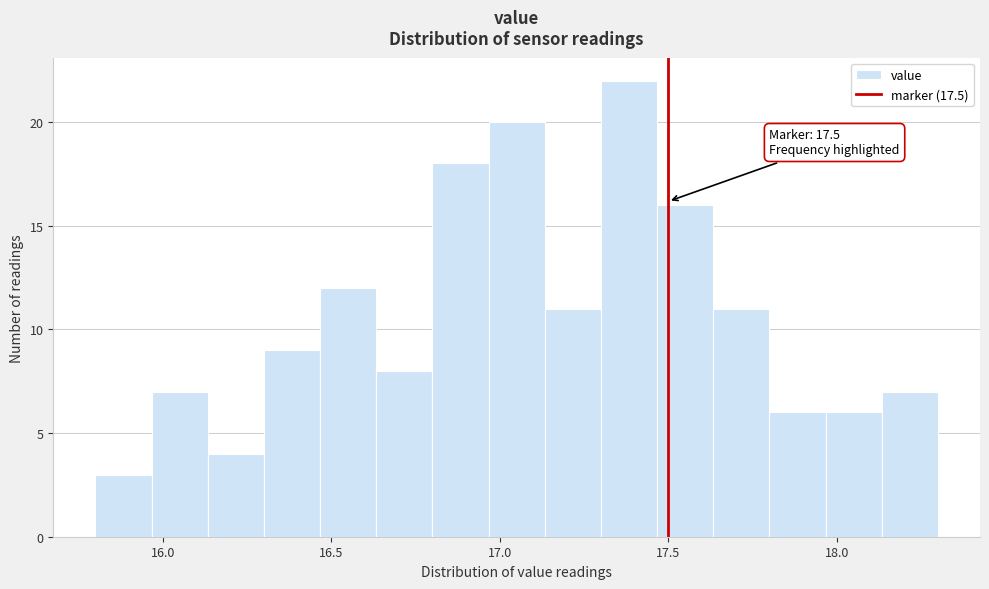

Read against the x-axis, roughly where is the centre of the tallest bar?

17.40